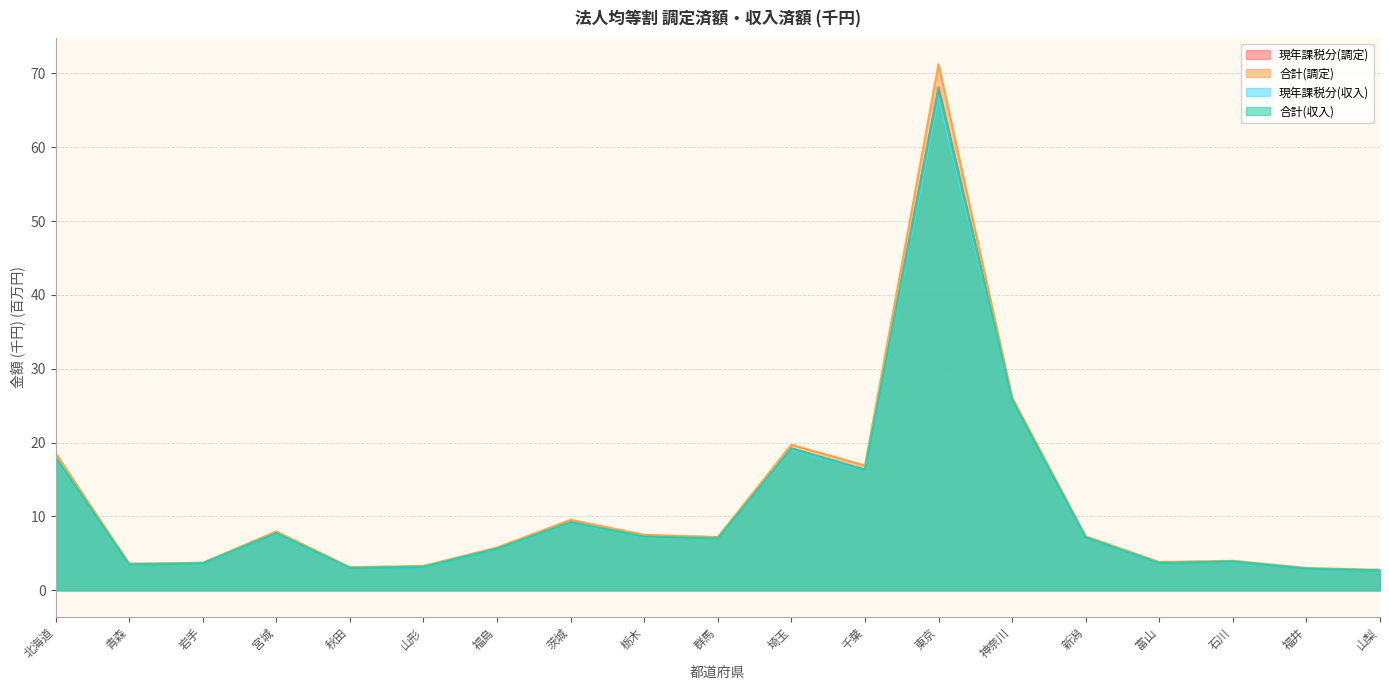

What is the total value across all series at 秋田?

12.2